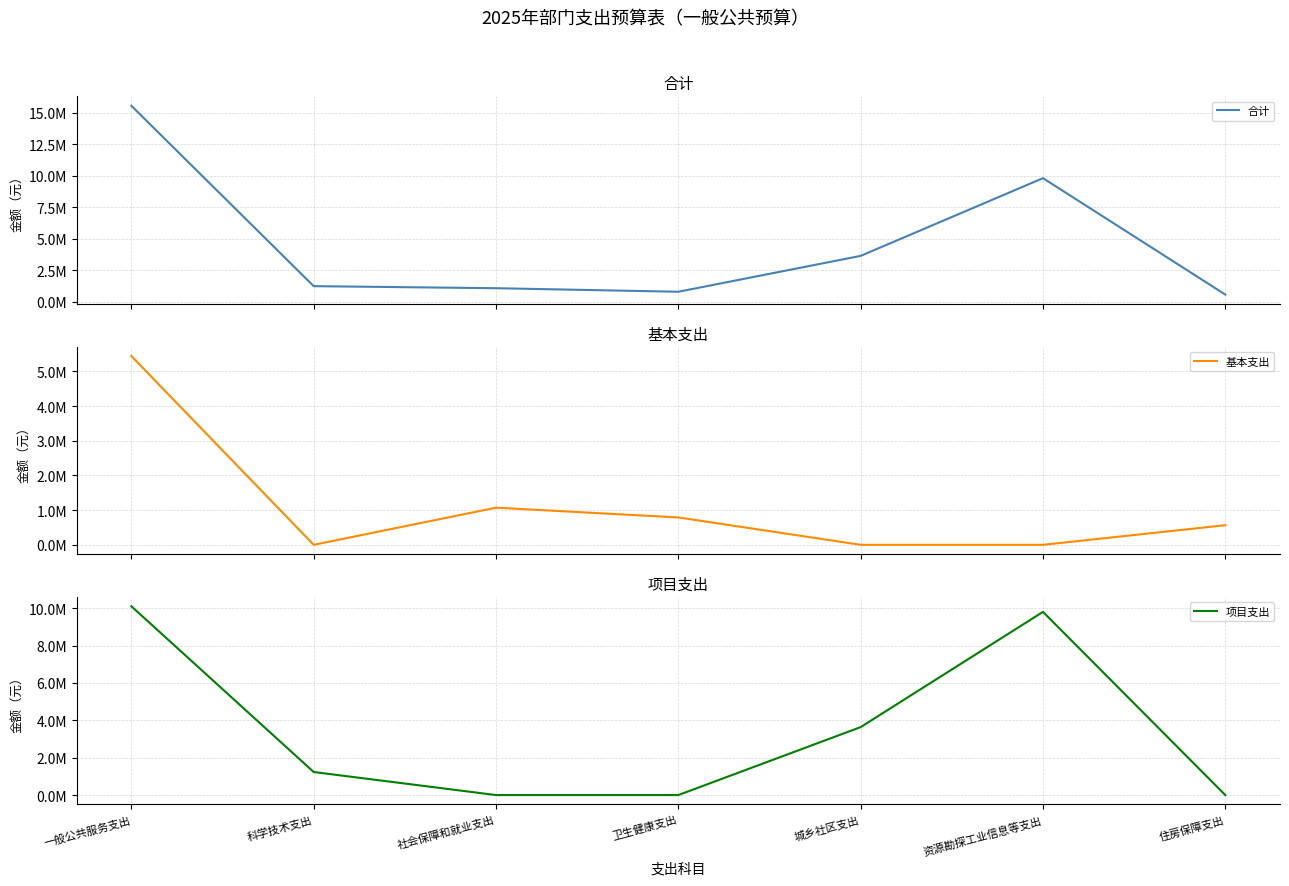

List the series in order of their peak value, highest first.

合计, 项目支出, 基本支出